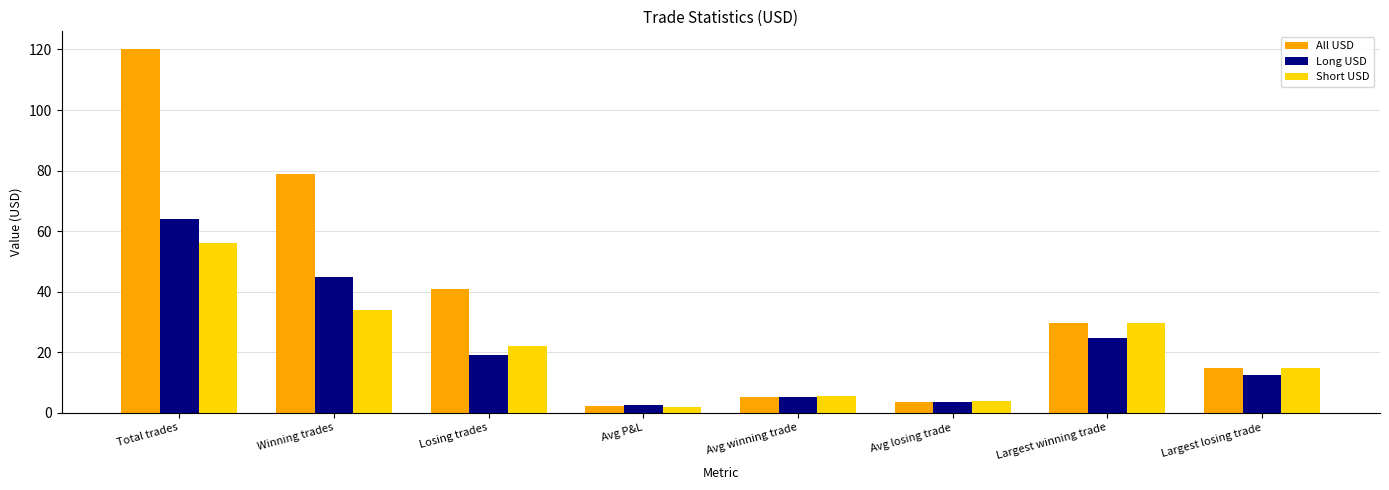

What is the spread (max minus min) of values at Avg winning trade?

0.5